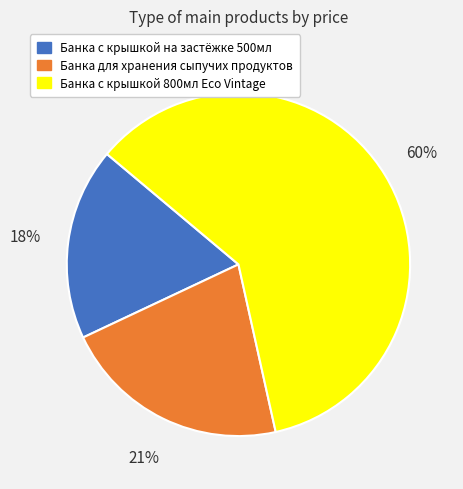

True or false: Банка с крышкой на застёжке 500мл accounts for 18% of the total.

True